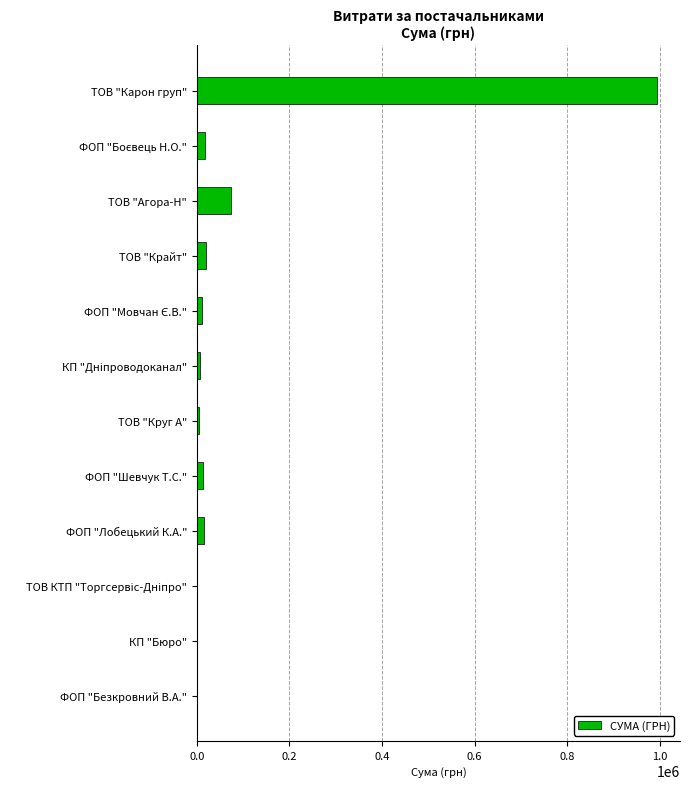

Which label corresponds to the largest value in the chart?

ТОВ "Карон груп"